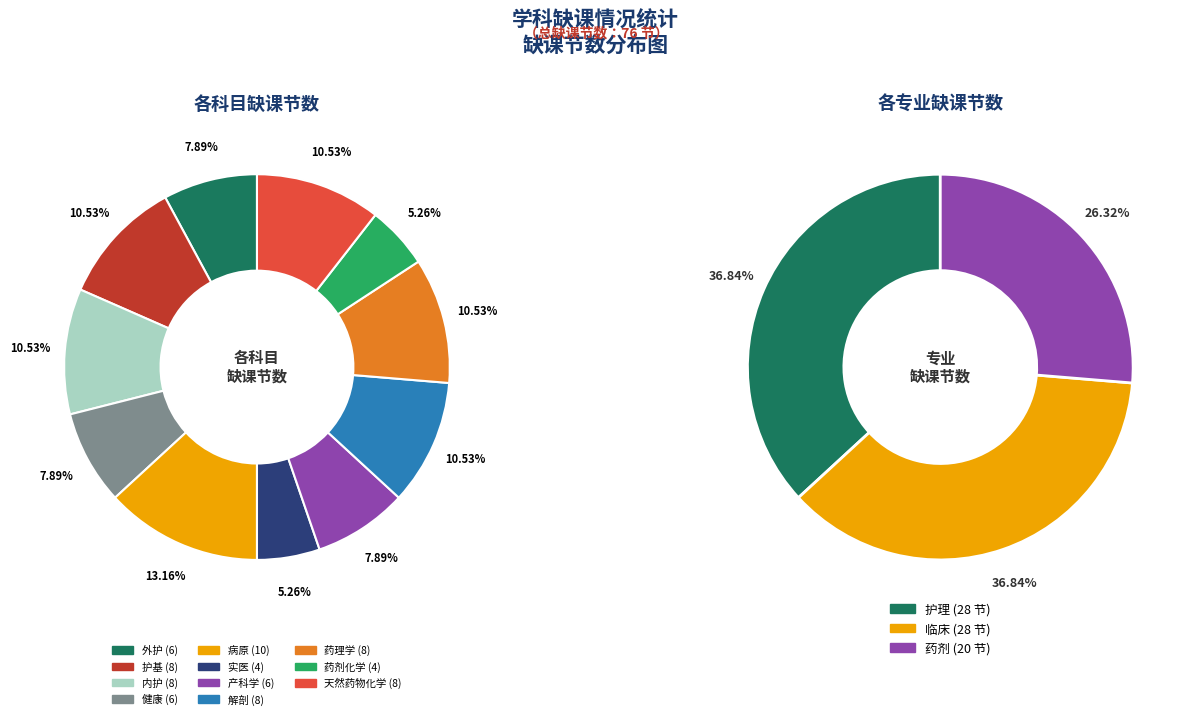

What percentage is the 病原 slice, to the nearest percent?

13%